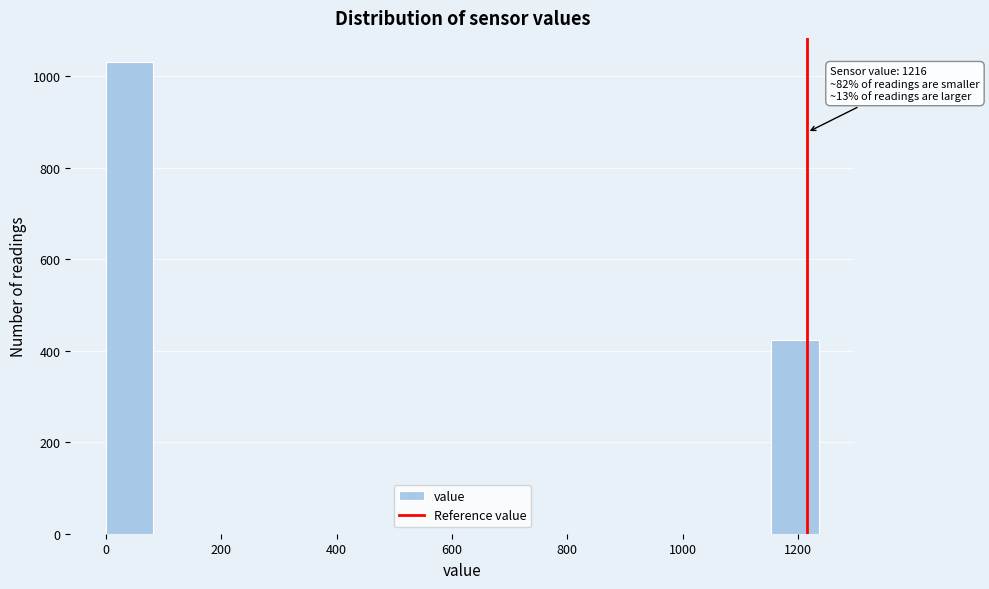

Which range on the x-axis has the tallest bar?

0 to 80